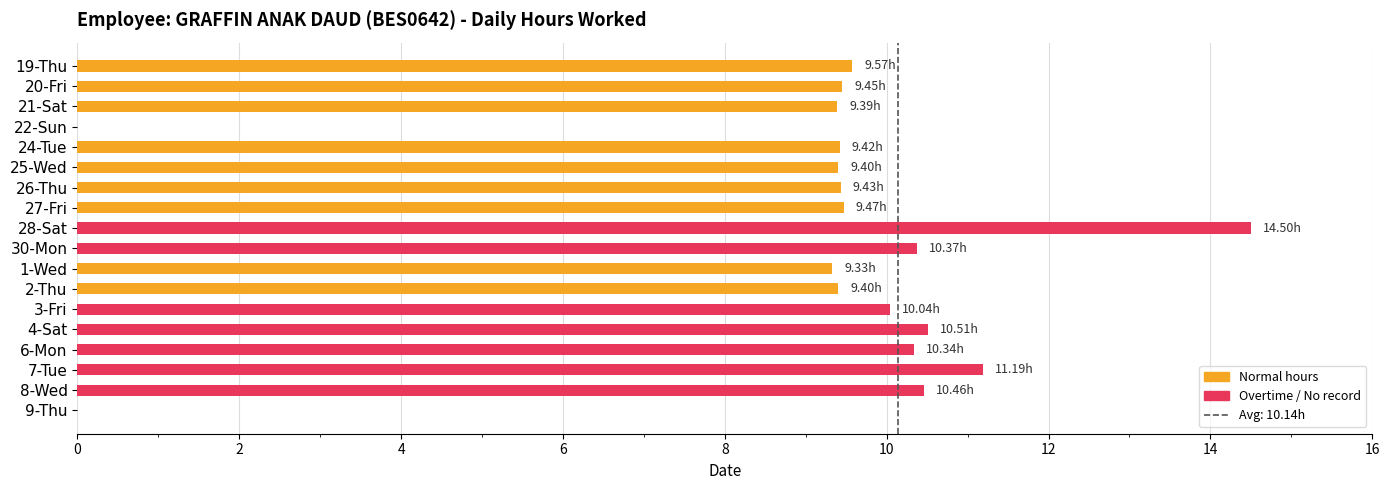

What is the sum of all values?

162.3